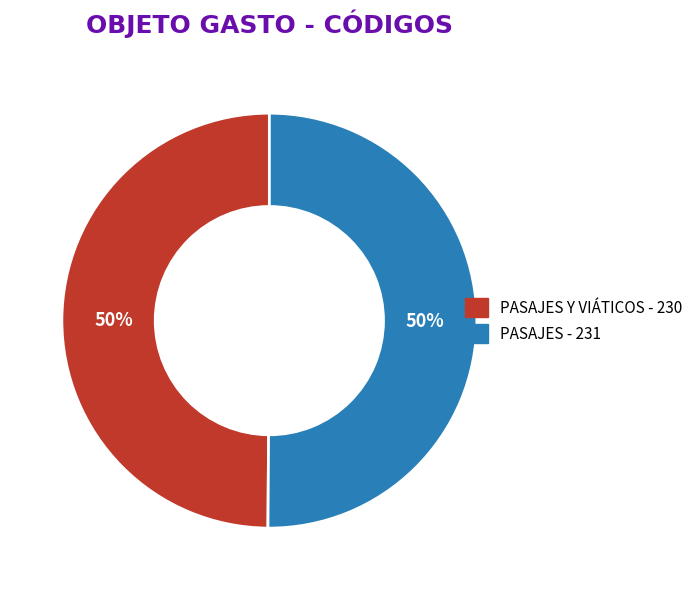

How many segments does this pie chart have?

2